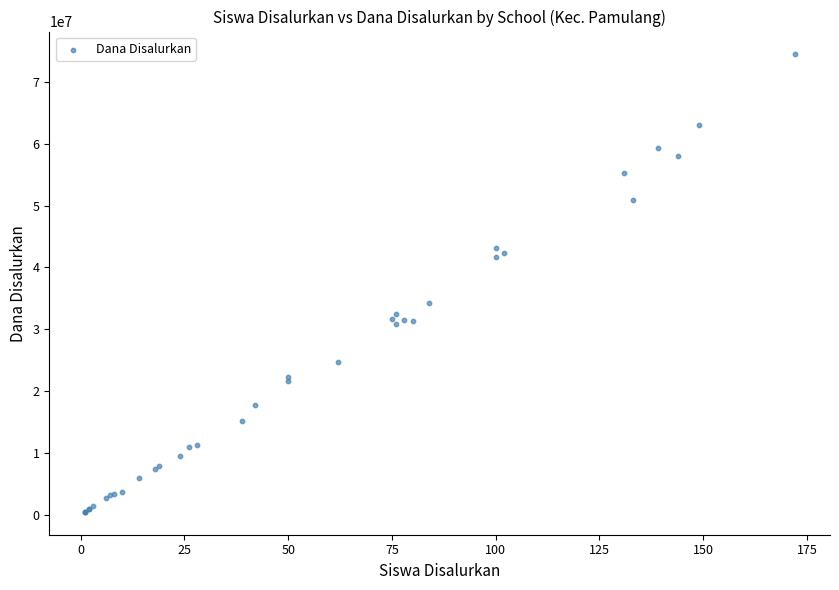

What Y value in the scatter plot is closest to 37462500?

34200000